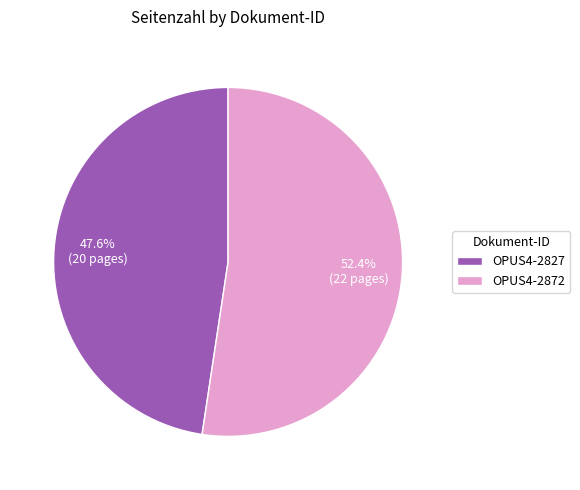

To the nearest percent, what is the combined percentage of OPUS4-2827 and OPUS4-2872?

100%